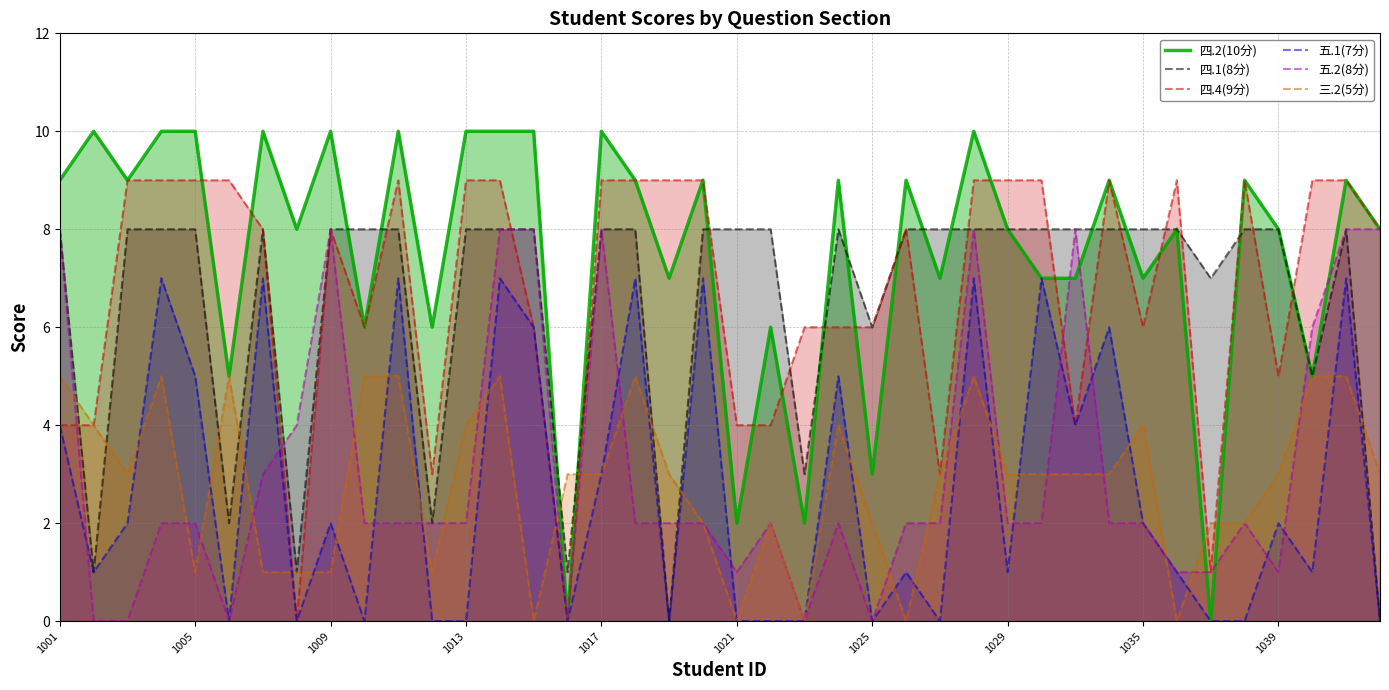

Reading left to right, extract all data points from this chart.

四.2(10分): 9	10	9	10	10	5	10	8	10	6	10	6	10	10	10	0	10	9	7	9	2	6	2	9	3	9	7	10	8	7	7	9	7	8	0	9	8	5	9	8
四.1(8分): 8	1	8	8	8	2	8	1	8	8	8	2	8	8	8	1	8	8	0	8	8	8	3	8	6	8	8	8	8	8	8	8	8	8	7	8	8	5	8	0
四.4(9分): 4	4	9	9	9	9	8	0	8	6	9	3	9	9	6	0	9	9	9	9	4	4	6	6	6	8	3	9	9	9	4	9	6	9	1	9	5	9	9	8
五.1(7分): 4	1	2	7	5	0	7	0	2	0	7	0	0	7	6	0	3	7	0	7	0	0	0	5	0	1	0	7	1	7	4	6	2	1	0	0	2	1	7	0
五.2(8分): 8	0	0	2	2	0	3	4	8	2	2	2	2	8	8	0	8	2	2	2	1	2	0	2	0	2	2	8	2	2	8	2	2	1	1	2	1	6	8	8
三.2(5分): 5	4	3	5	1	5	1	1	1	5	5	1	4	5	0	3	3	5	3	2	0	2	0	4	2	0	3	5	3	3	3	3	4	0	2	2	3	5	5	3